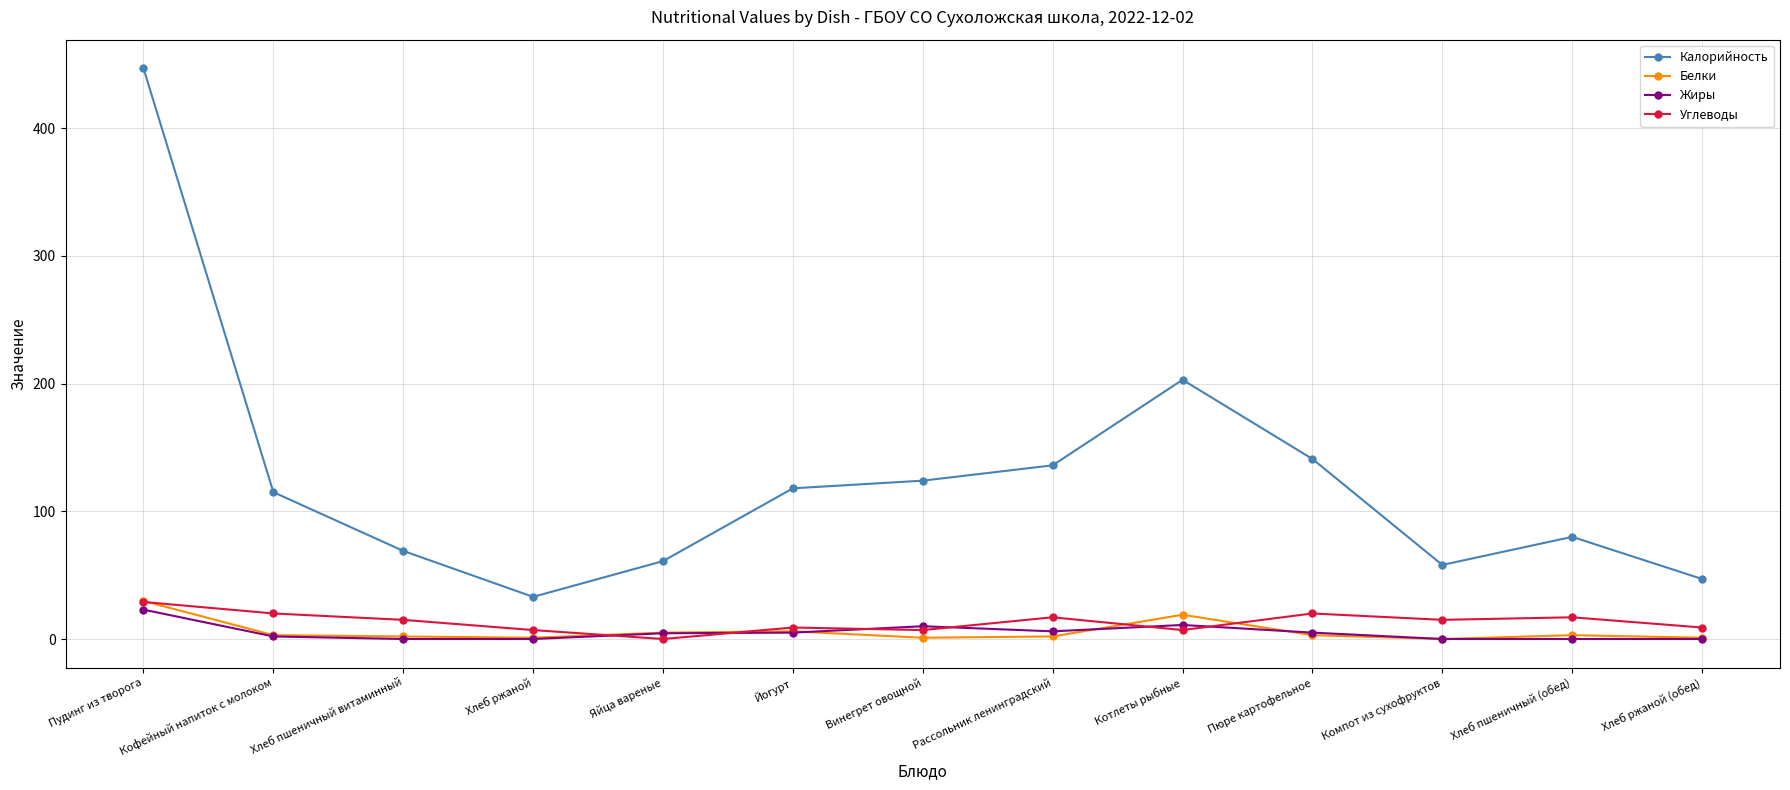

How many interior local valleys does the Калорийность series have?

2